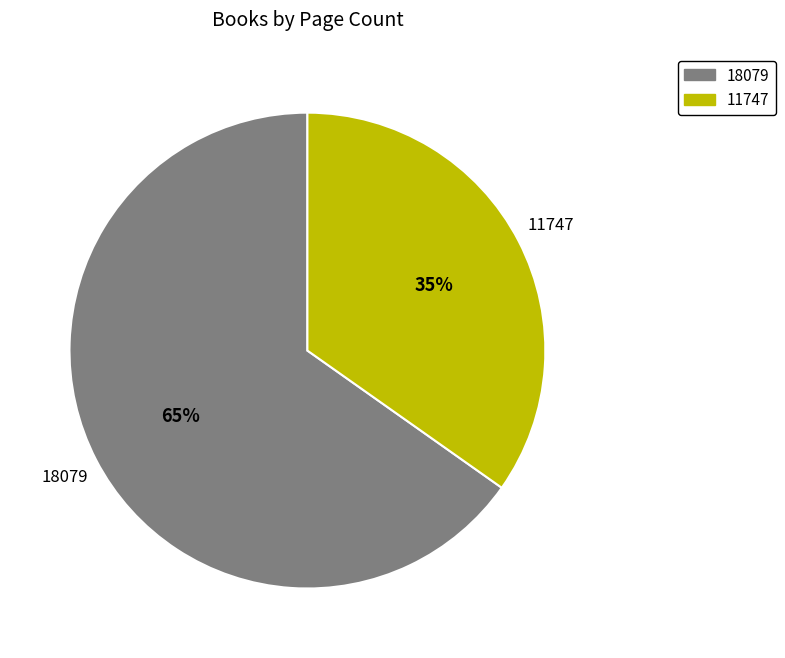

Is it true that 11747 is 42% of the pie?

False